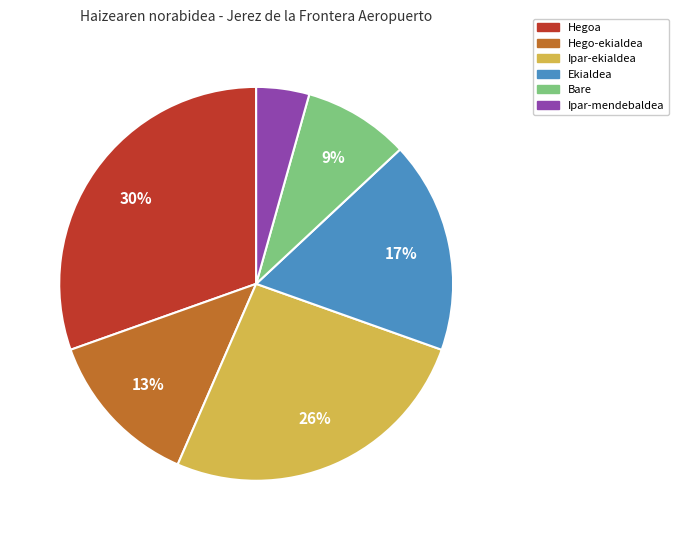

To the nearest percent, what is the difference between the largest and smallest slice percentages?

26%